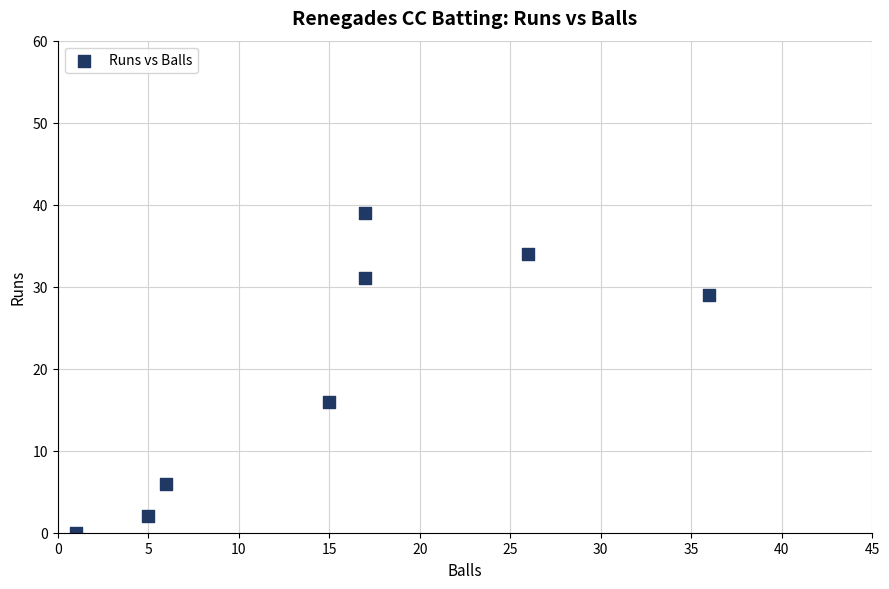

What Y value in the scatter plot is closest to 19?

16